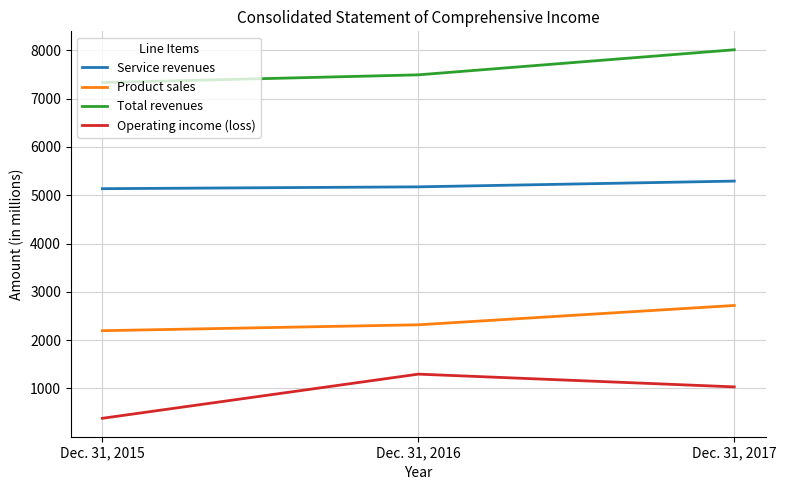

Rank the categories by Product sales value from highest to lowest.

Dec. 31, 2017, Dec. 31, 2016, Dec. 31, 2015